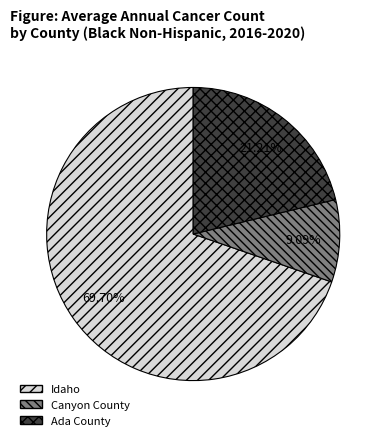

Which slice is the largest?

Idaho